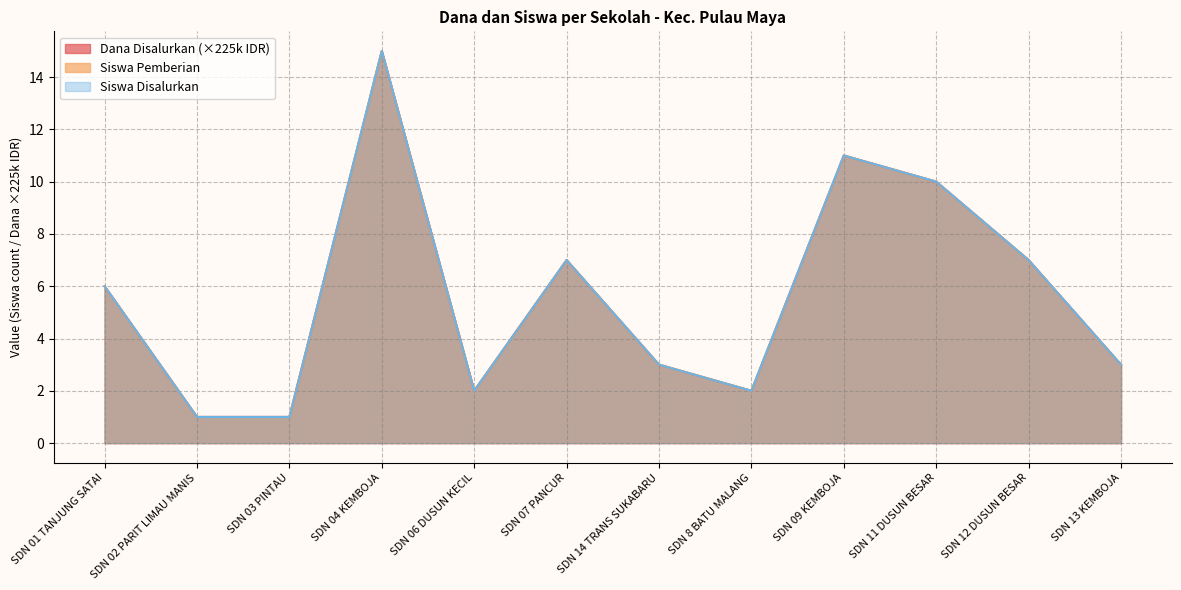

What is the value of the Siswa Disalurkan point at the 11th from the left?

7